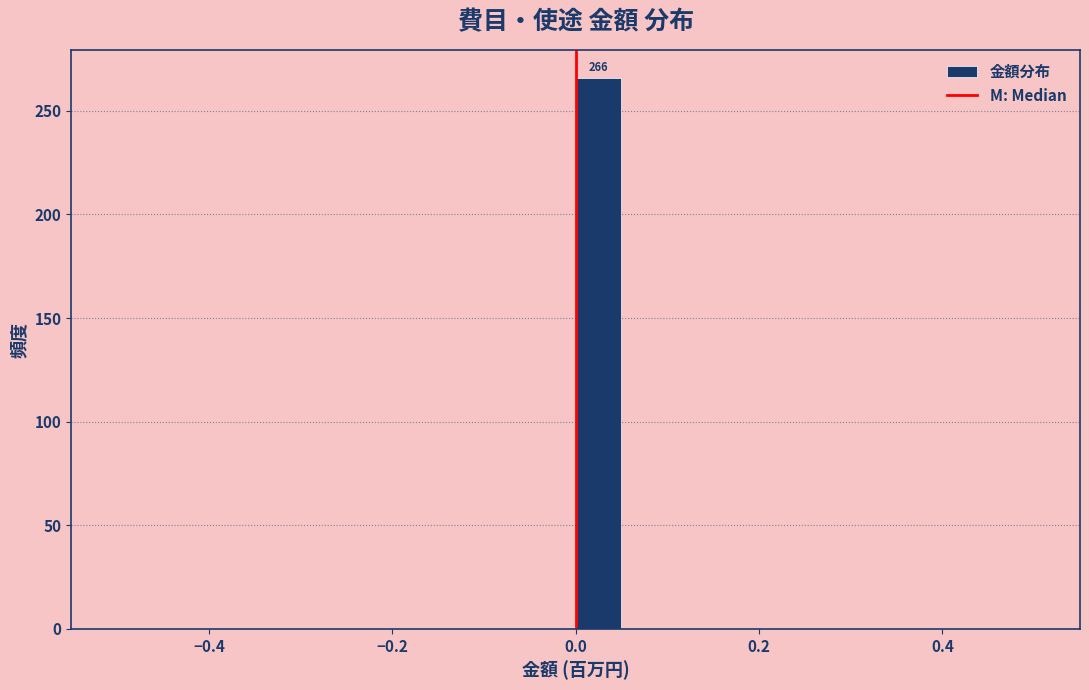

Read against the x-axis, roughly where is the centre of the tallest bar?

0.02